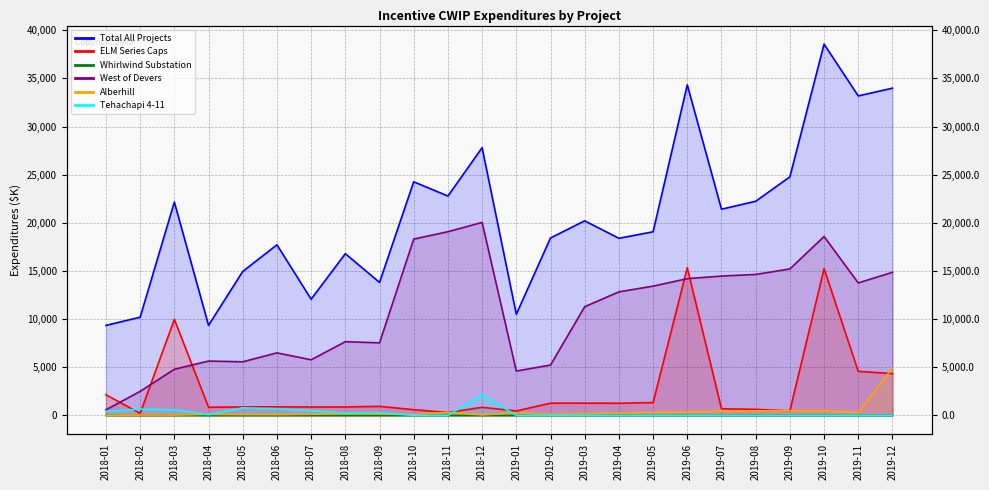

What is the sum of all Alberhill values?

9972.9